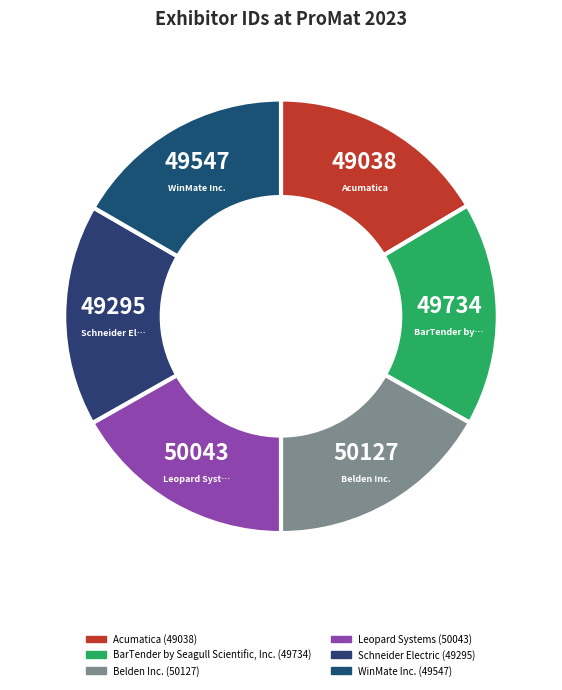

What is the change in value from Leopard Systems to Schneider Electric?

-748